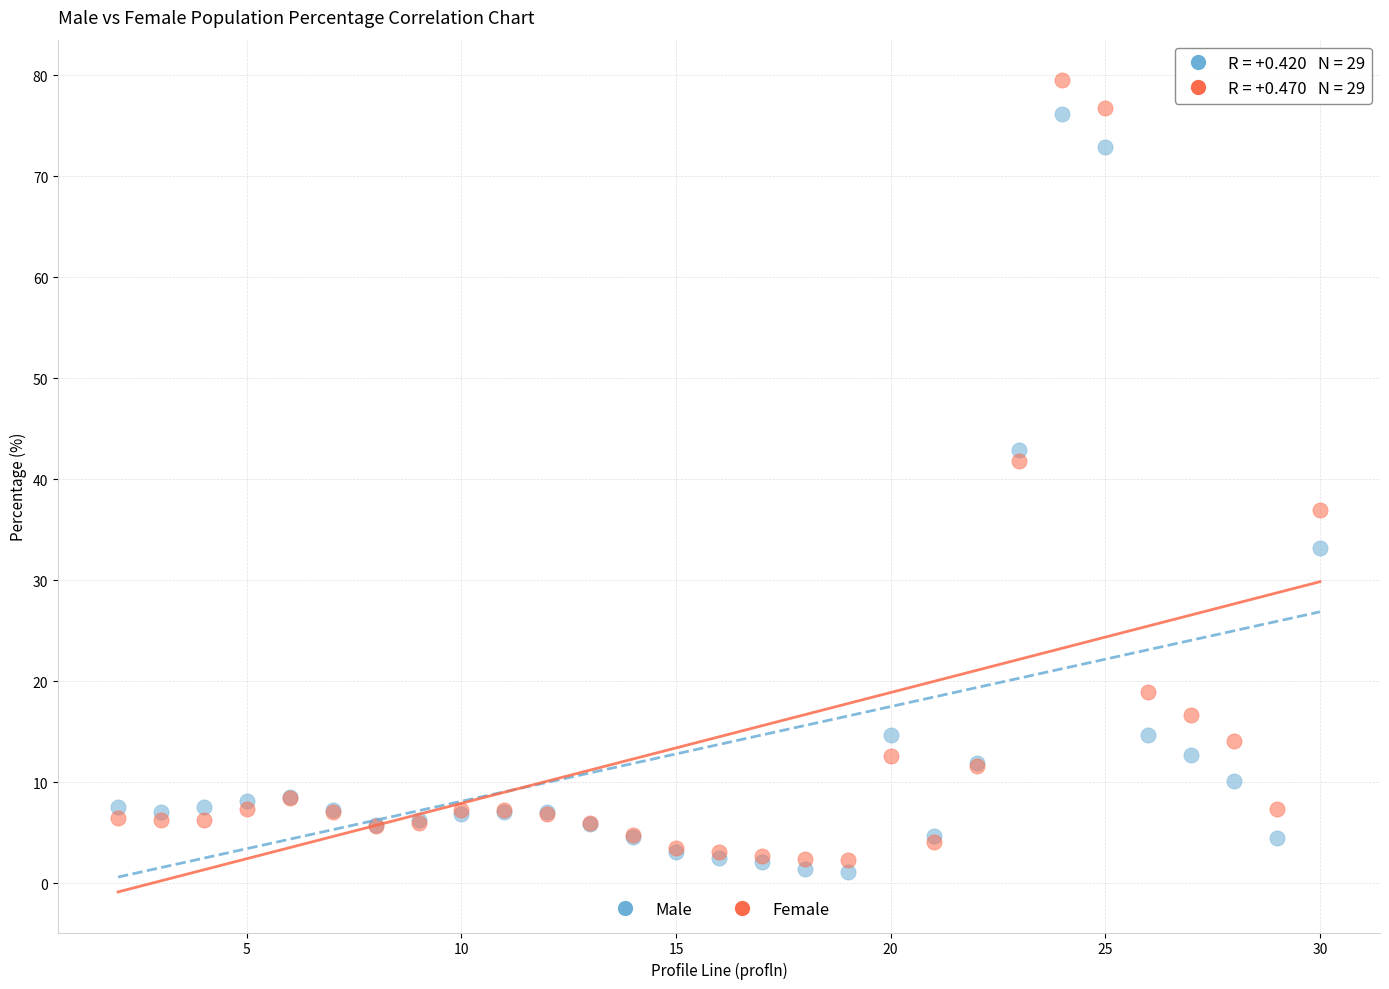

Which series reaches the minimum Y coordinate?

Male